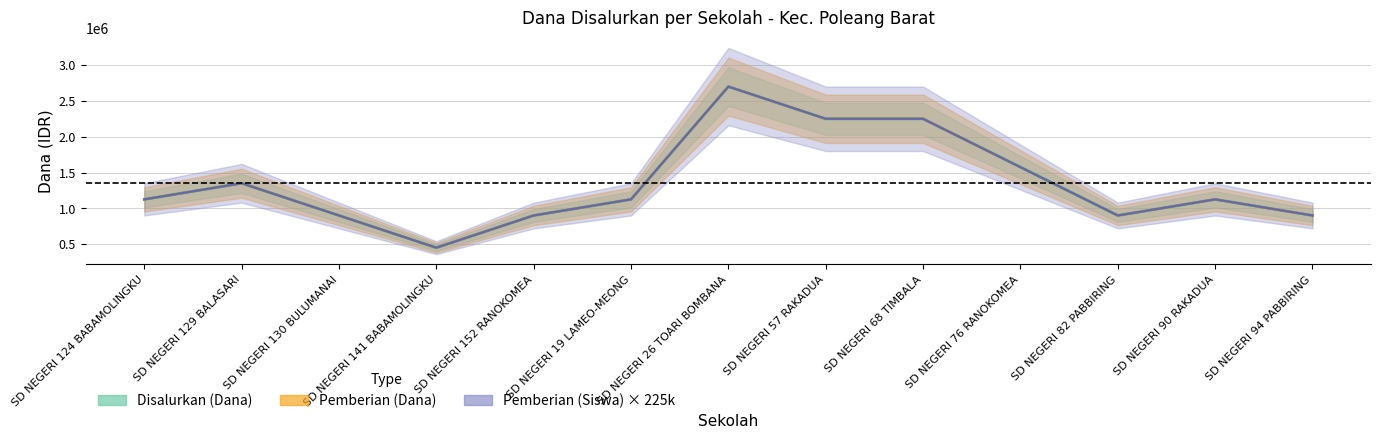

The value of Pemberian (Siswa) at SD NEGERI 129 BALASARI is 859198. True or false?

False